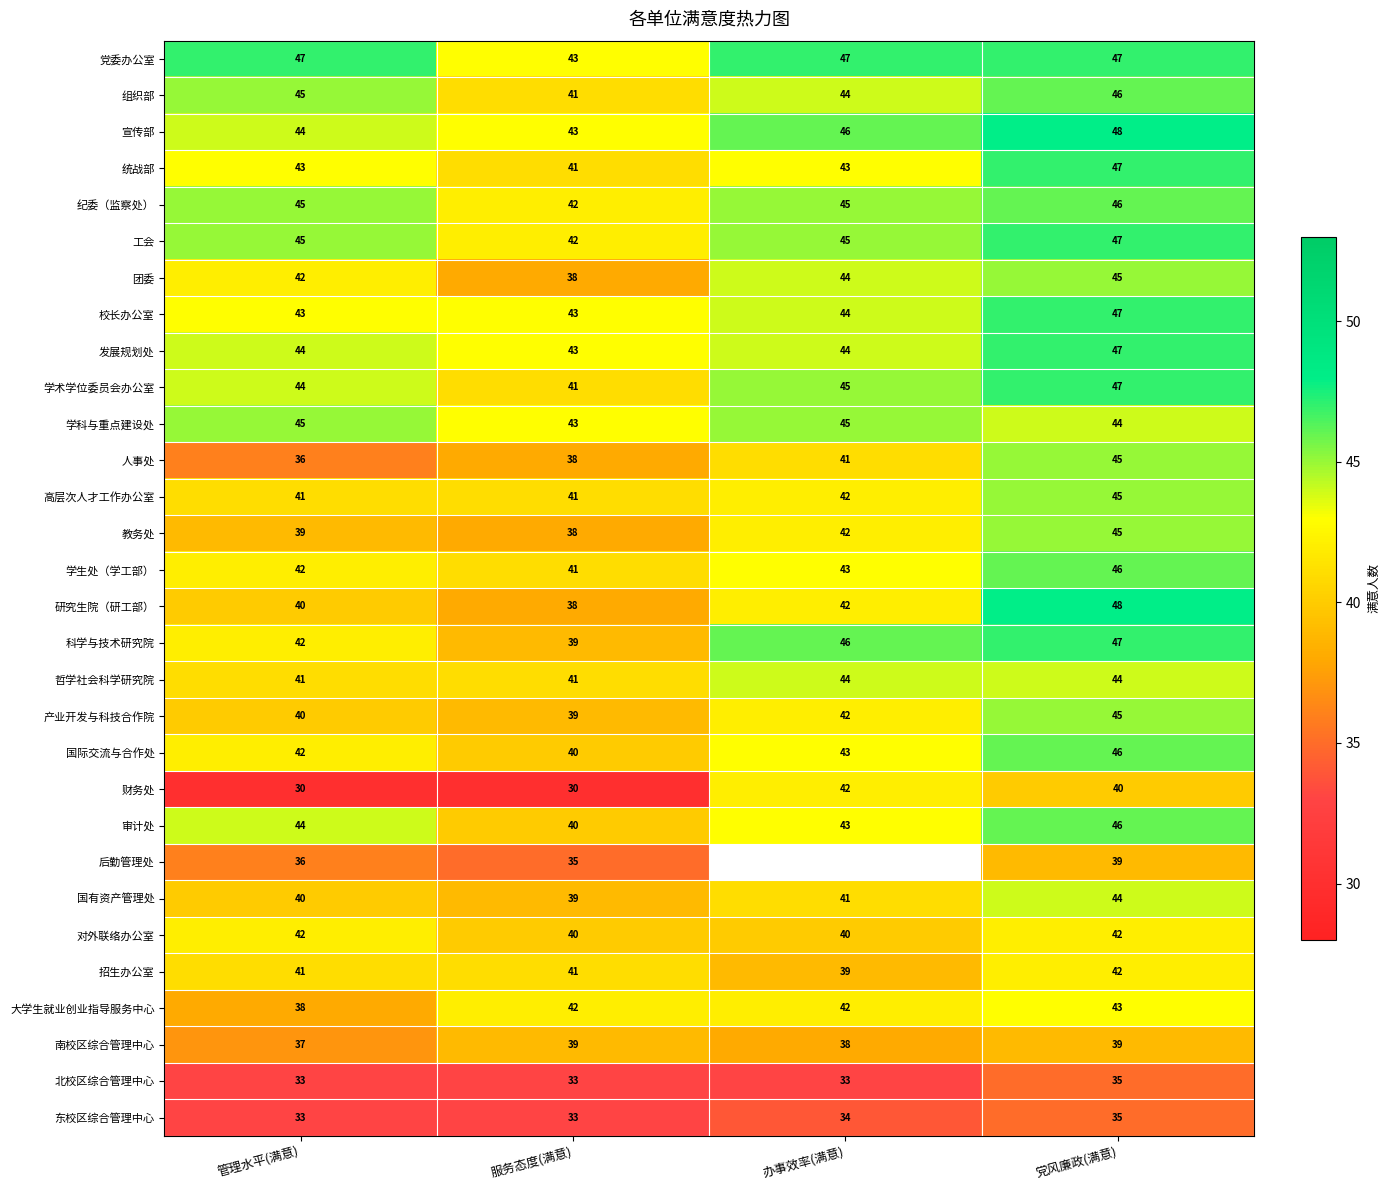

Rank the categories by 人事处 value from highest to lowest.

党风廉政(满意), 办事效率(满意), 服务态度(满意), 管理水平(满意)